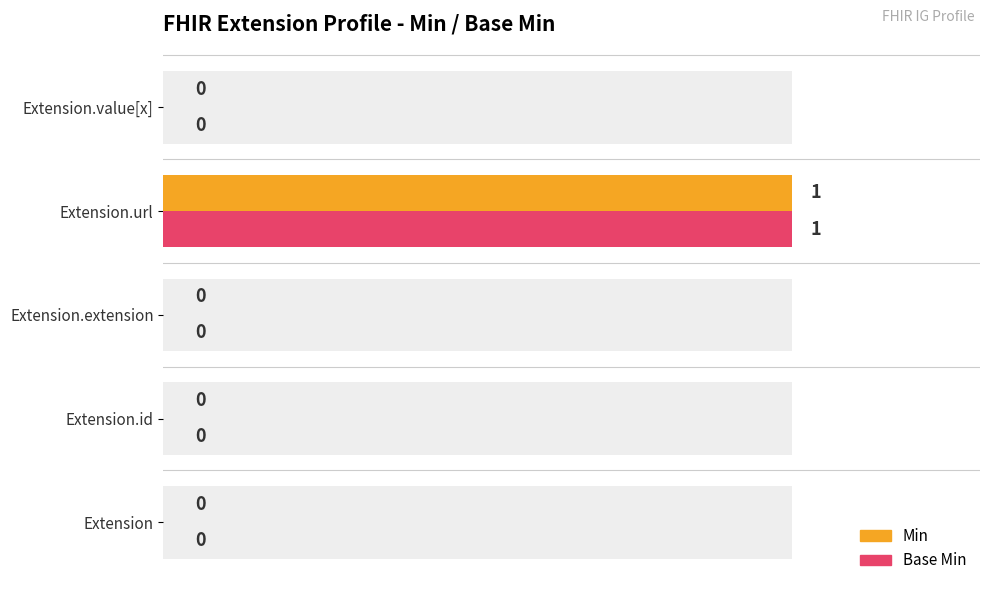

Rank the series by their maximum value, from highest to lowest.

Min, Base Min